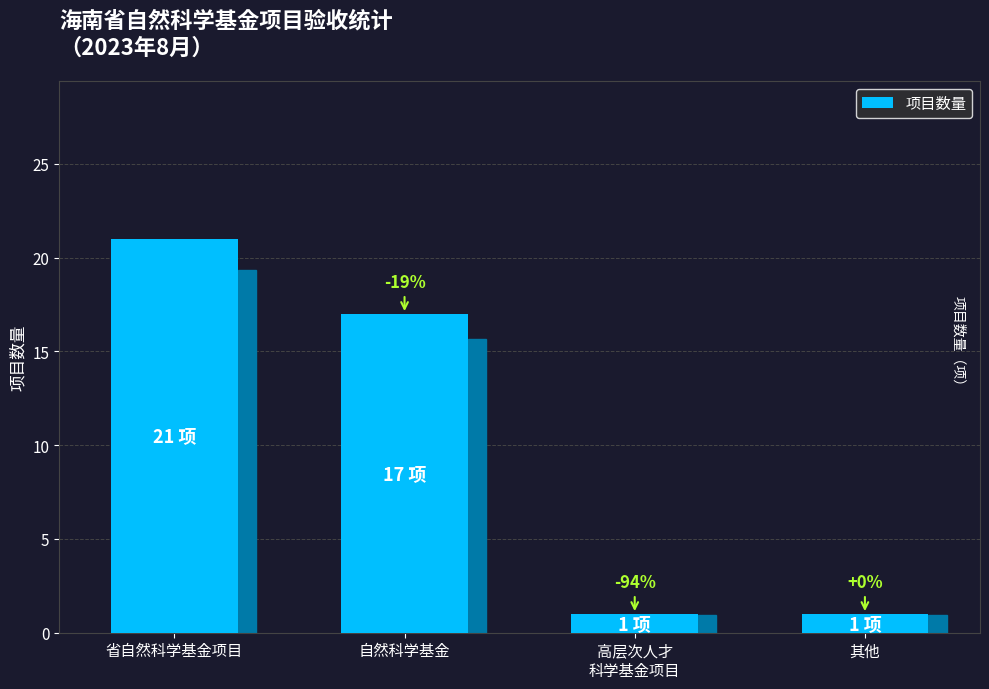

What is the maximum value shown in the chart?

21